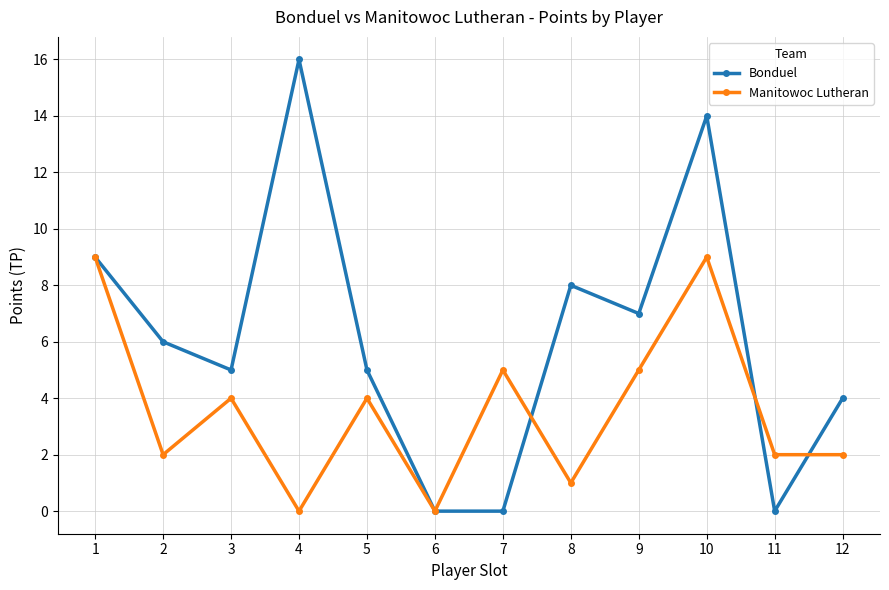

At which category does the chart reach its peak across all series?

4